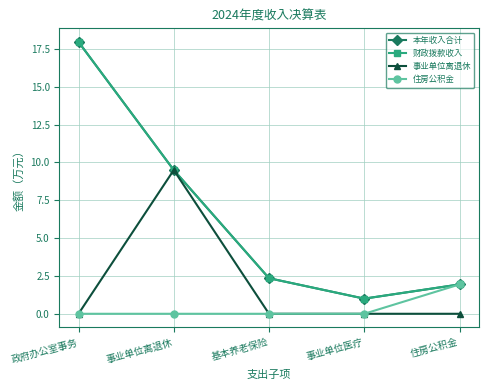

Is this an area chart (filled region under the line)?

No